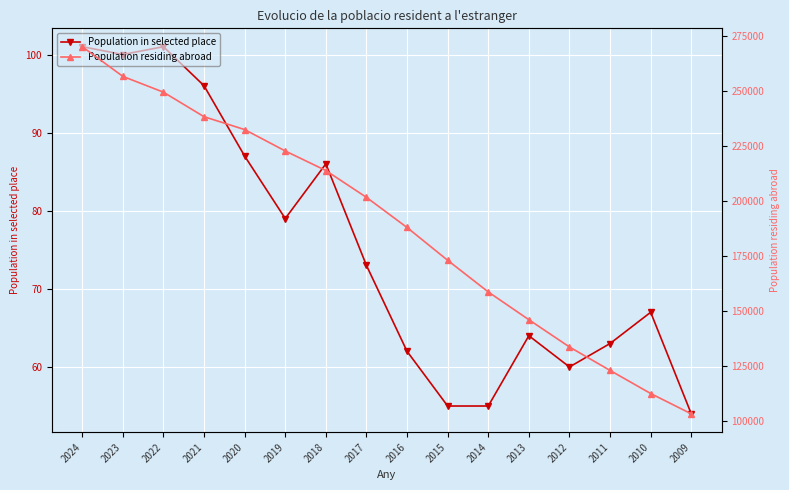

How many values in the Population residing abroad series are below 201654?

8